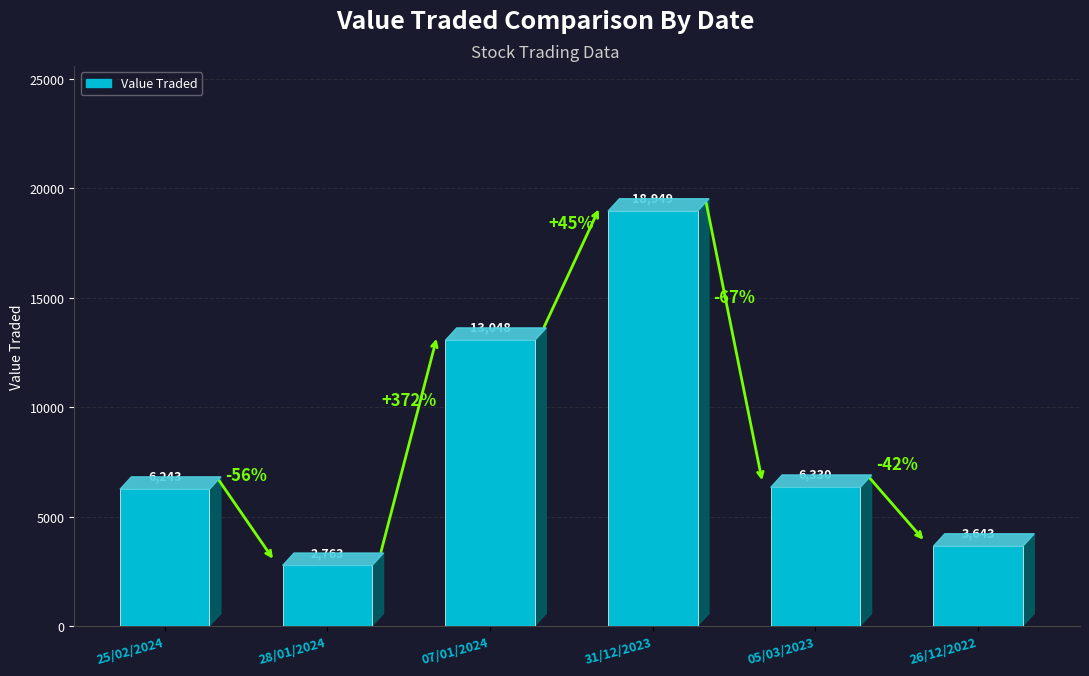

Does the chart contain stacked bars?

No